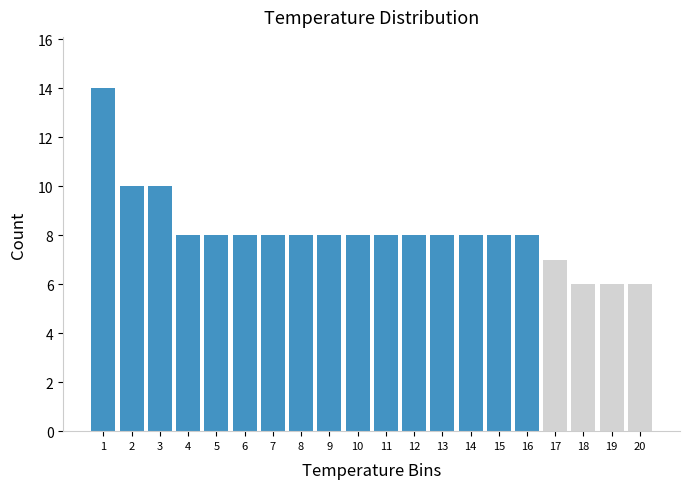

Reading left to right, list all the values displayed in this chart.

1=14	2=10	3=10	4=8	5=8	6=8	7=8	8=8	9=8	10=8	11=8	12=8	13=8	14=8	15=8	16=8	17=7	18=6	19=6	20=6